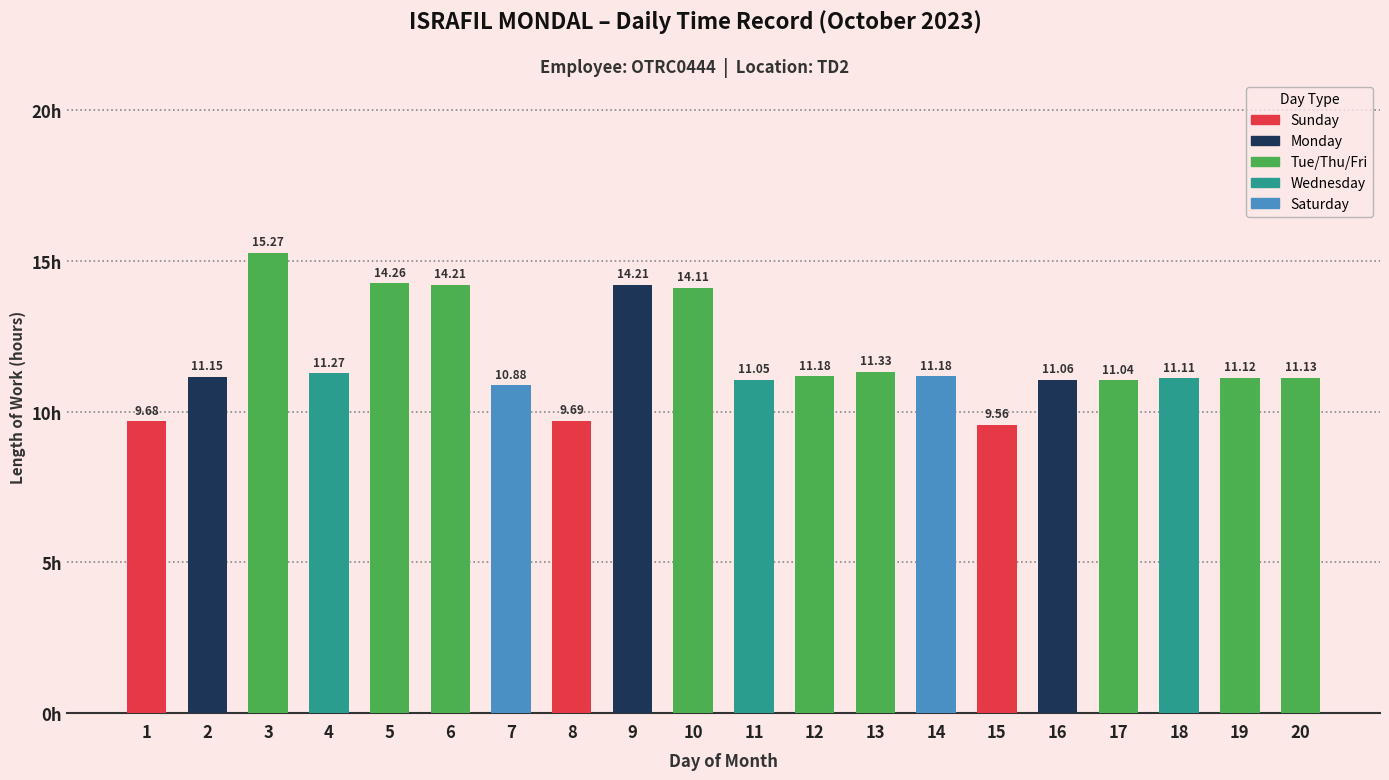

Reading right to left, extract all data points from this chart.

11.1	11.1	11.1	11.0	11.1	9.6	11.2	11.3	11.2	11.1	14.1	14.2	9.7	10.9	14.2	14.3	11.3	15.3	11.2	9.7